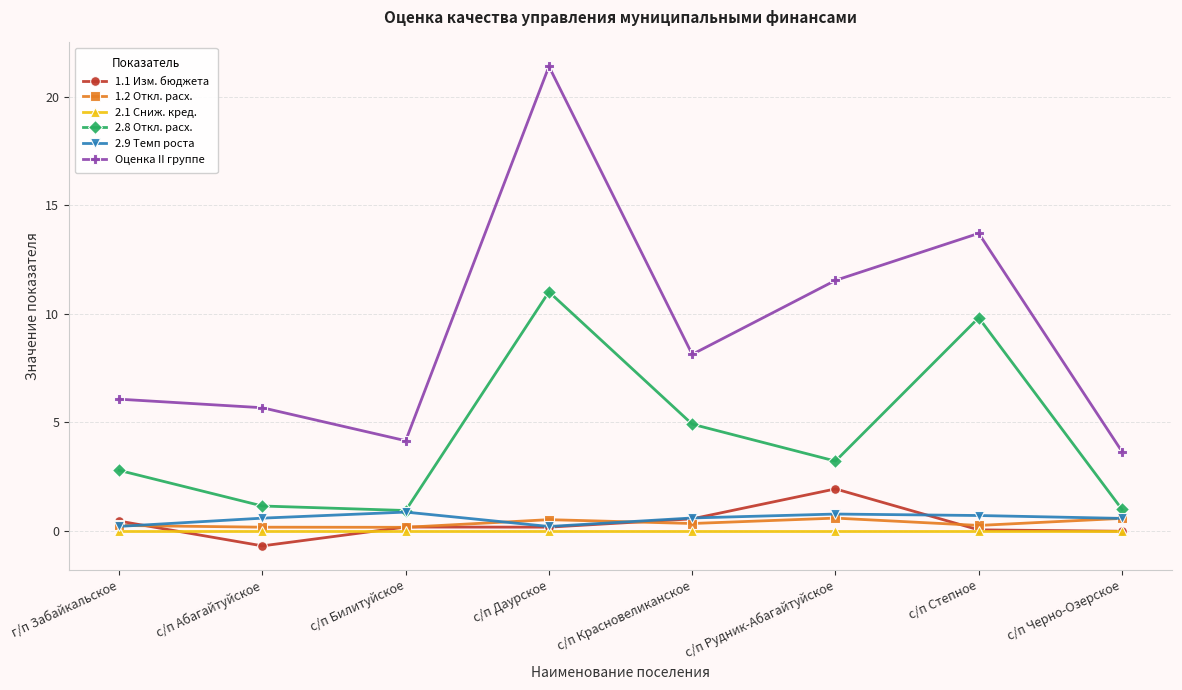

True or false: 1.2 Откл. расх. and 2.8 Откл. расх. intersect in this chart.

False